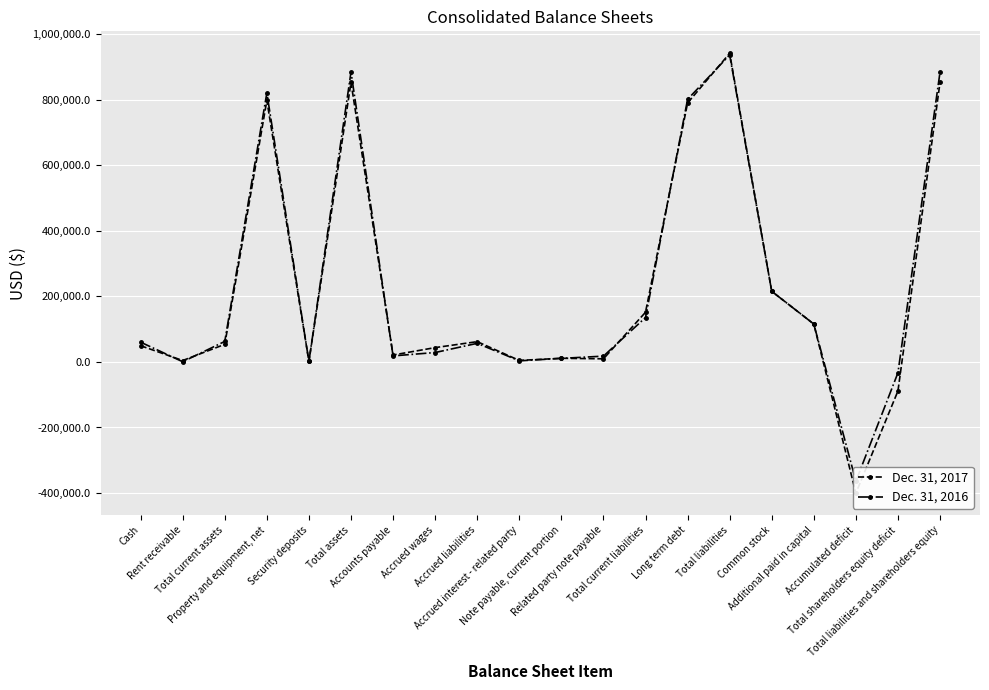

Which category has the highest value in the Dec. 31, 2017 series?

Total liabilities